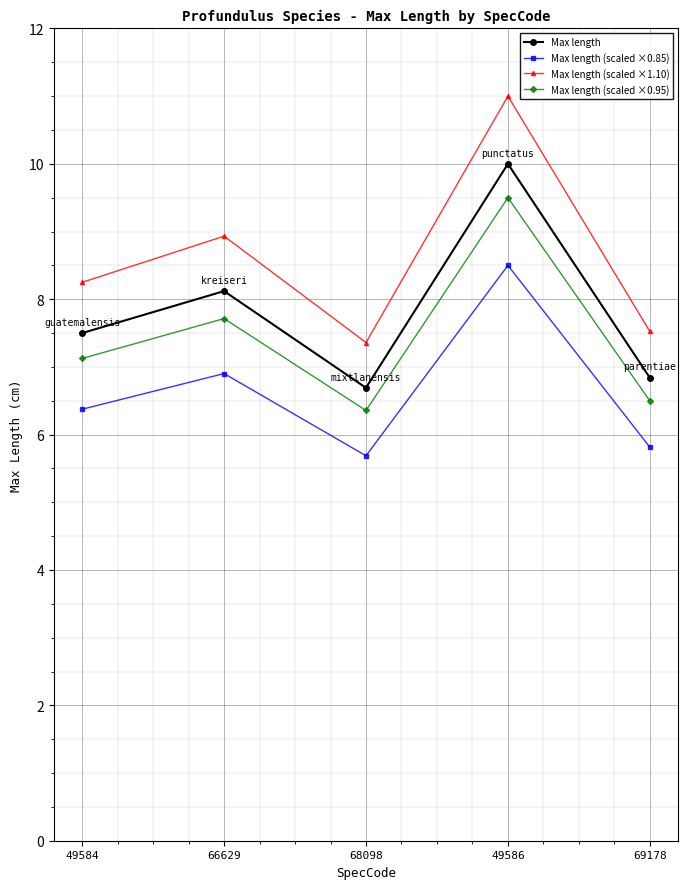

What are all the series names shown in the legend?

Max length, Max length (scaled ×0.85), Max length (scaled ×1.10), Max length (scaled ×0.95)